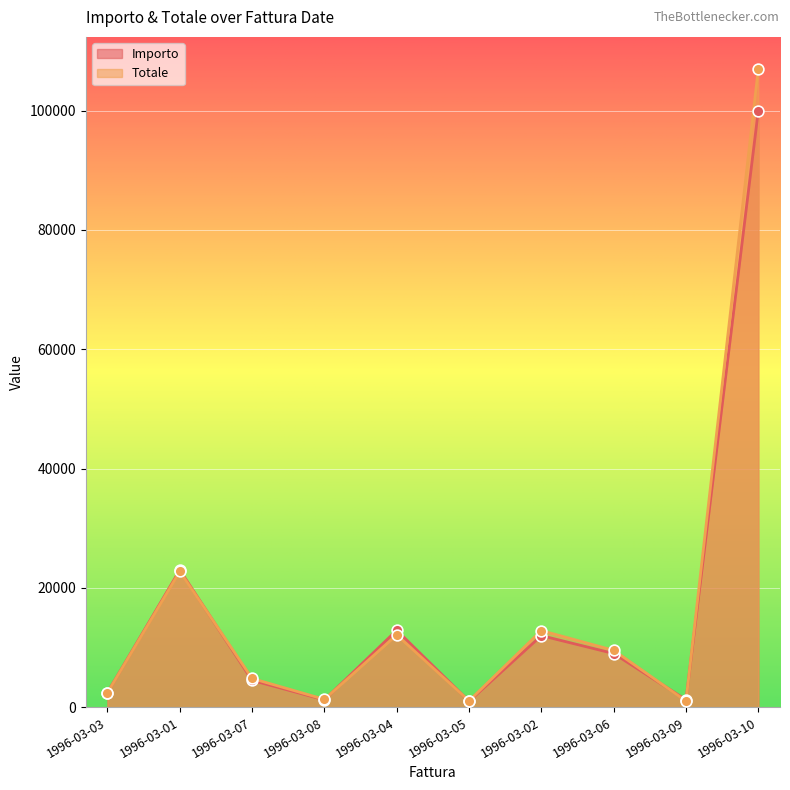

What is the total value across all series at 1996-03-04?

25026.0